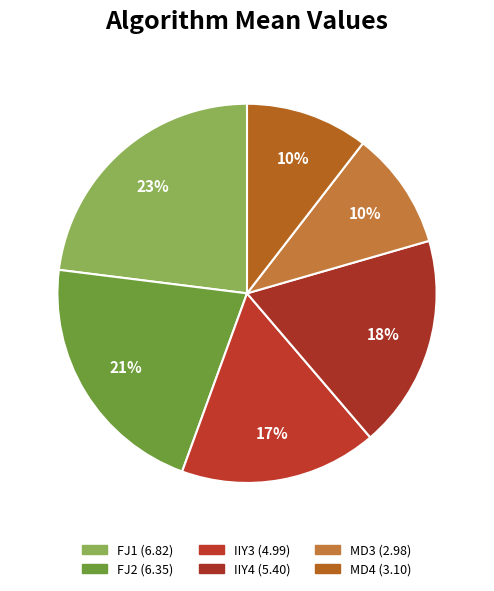

Does FJ1 represent more than half of the total?

No